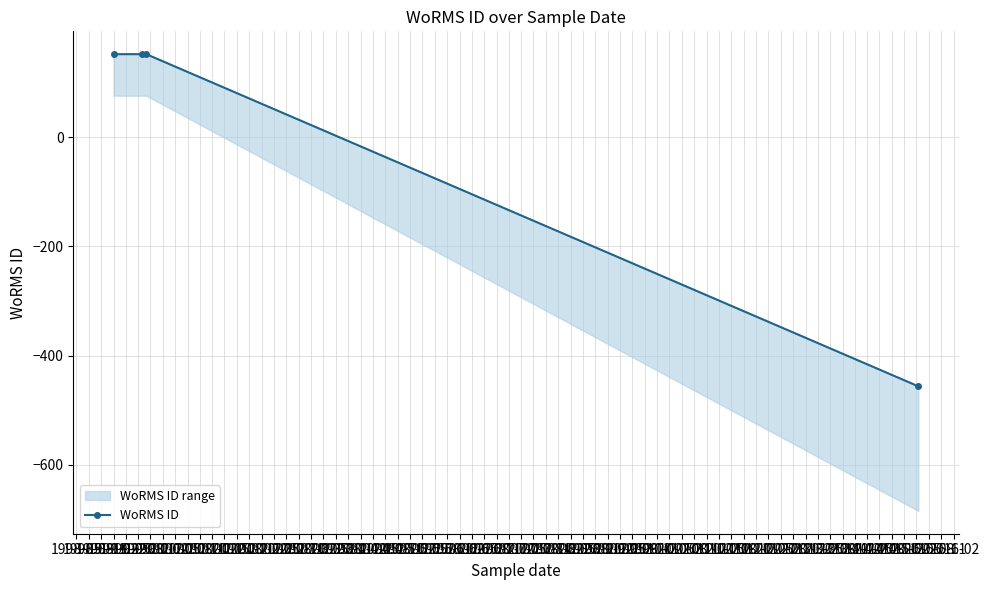

Reading left to right, transcribe all the data shown in this chart.

152.0	152.0	152.0	-456.1